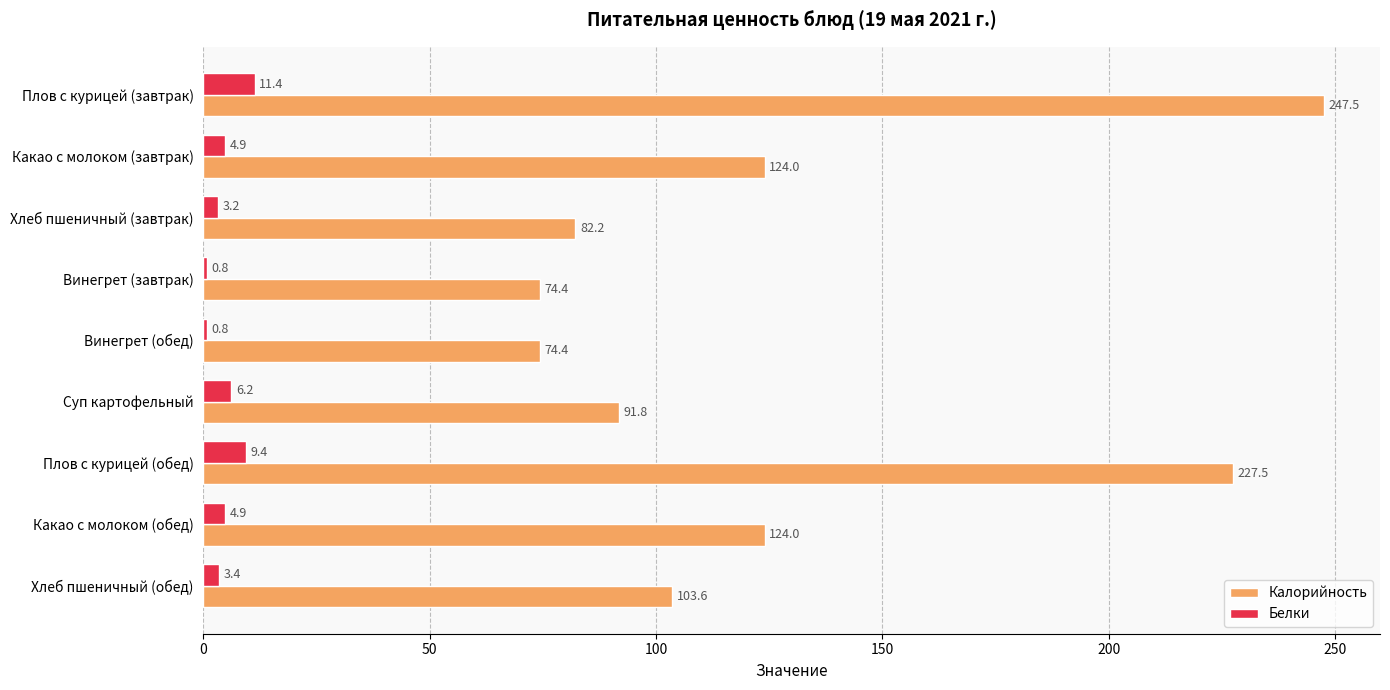

What value does the Белки series have at Винегрет (обед)?

0.8